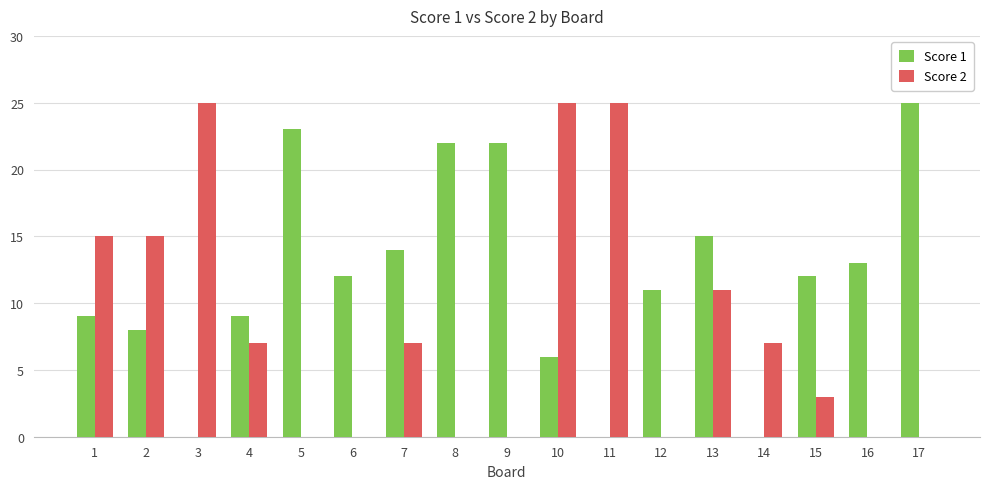

How many groups of bars are there?

17